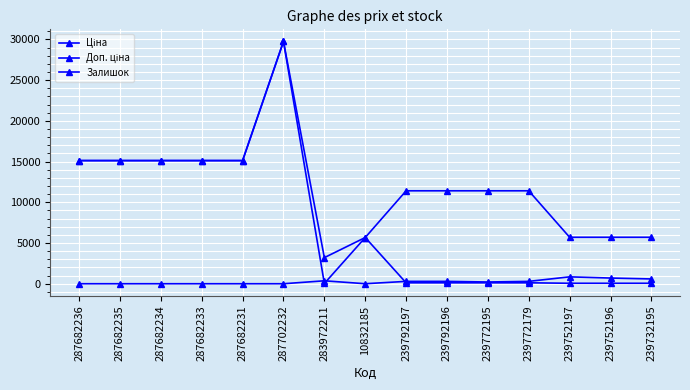

Does the chart have visible grid lines?

Yes